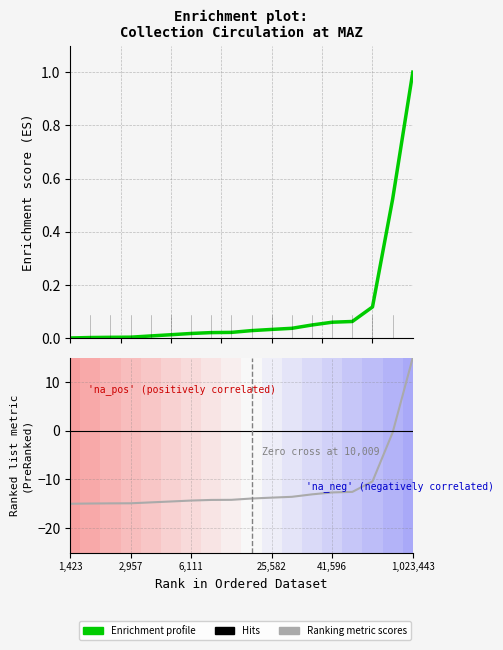

At how many categories does at least one series exceed 4?

1